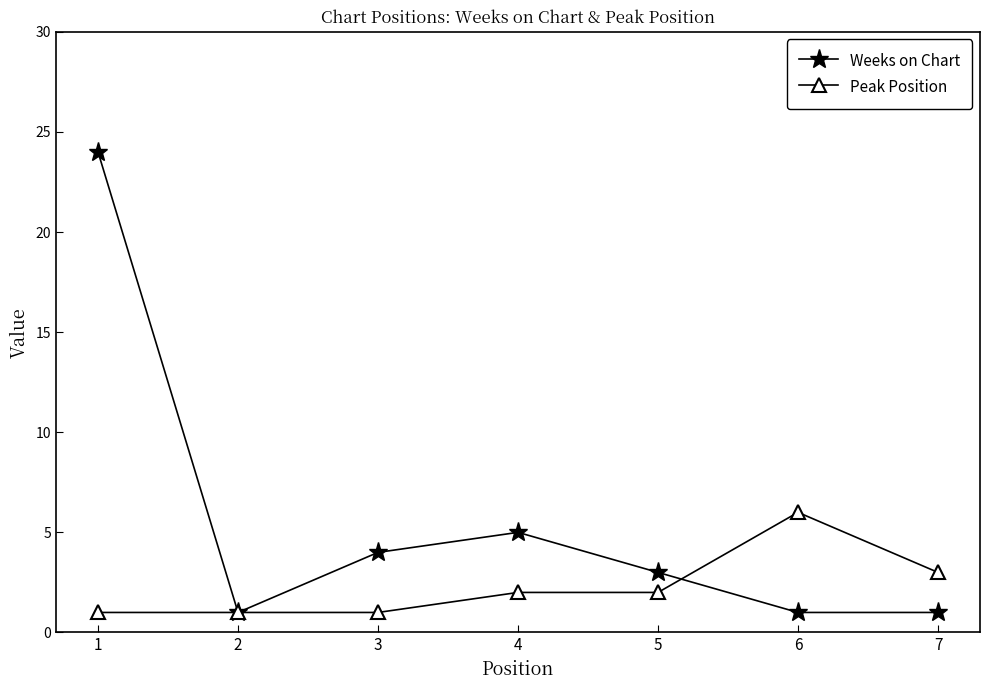

Which series changed the most between 2 and 7?

Peak Position